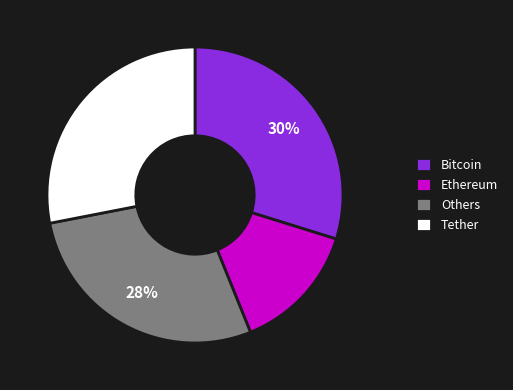

How many segments does this pie chart have?

4